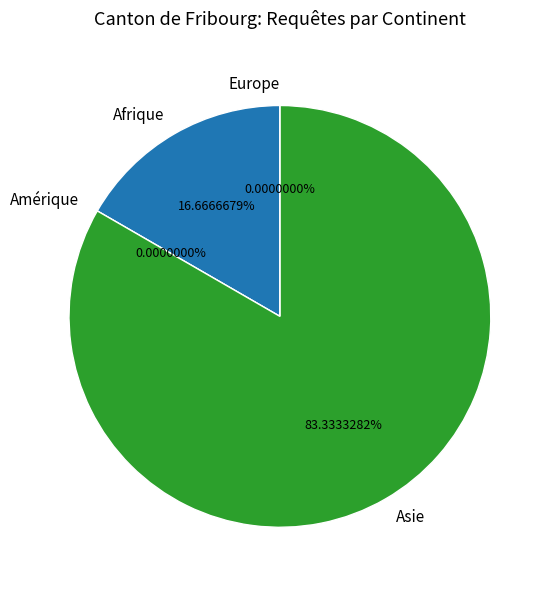

What is the change in value from Afrique to Asie?

+4